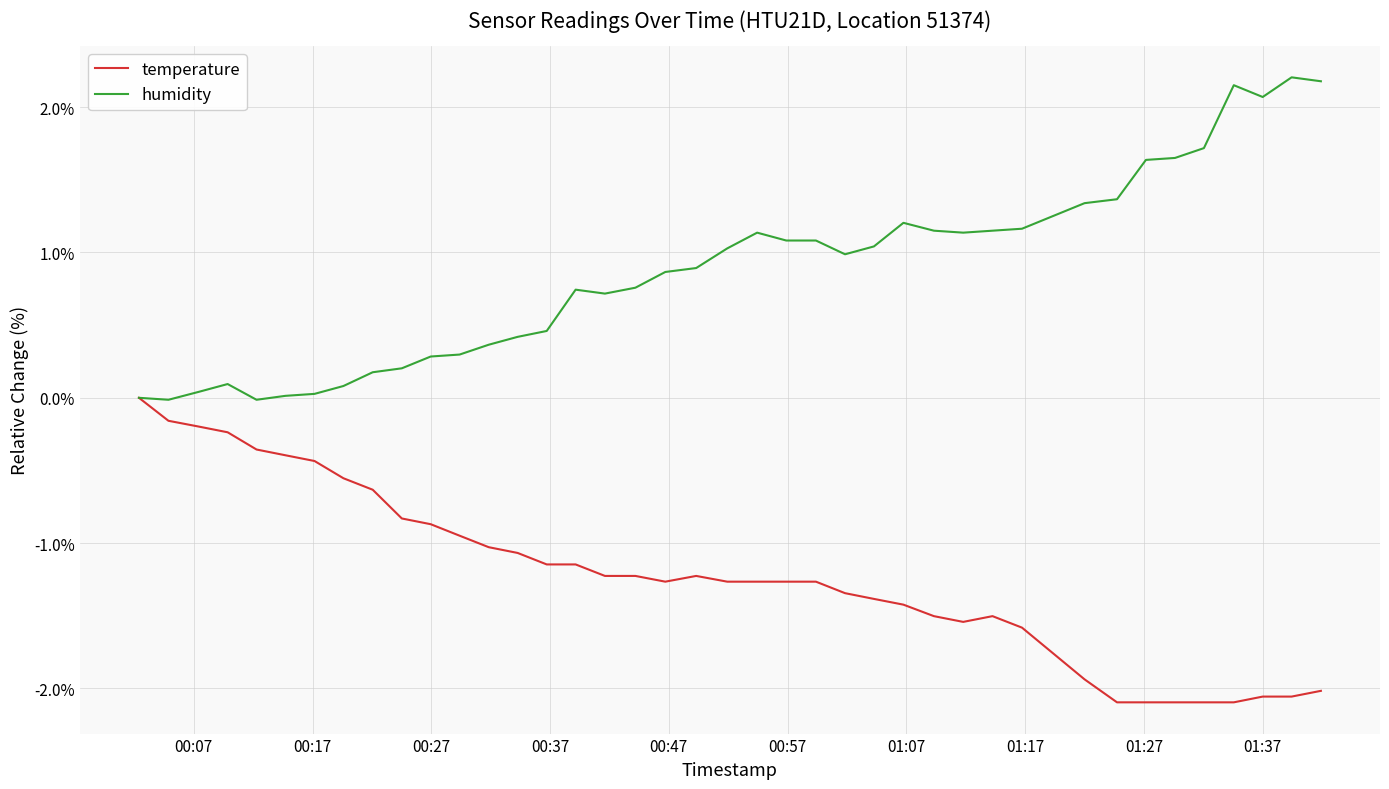

What is the minimum value for temperature?

-2.1